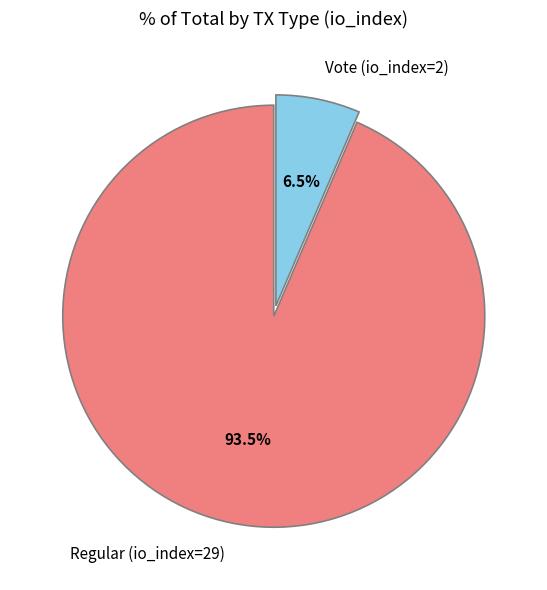

Between Regular (io_index=29) and Vote (io_index=2), which is larger?

Regular (io_index=29)